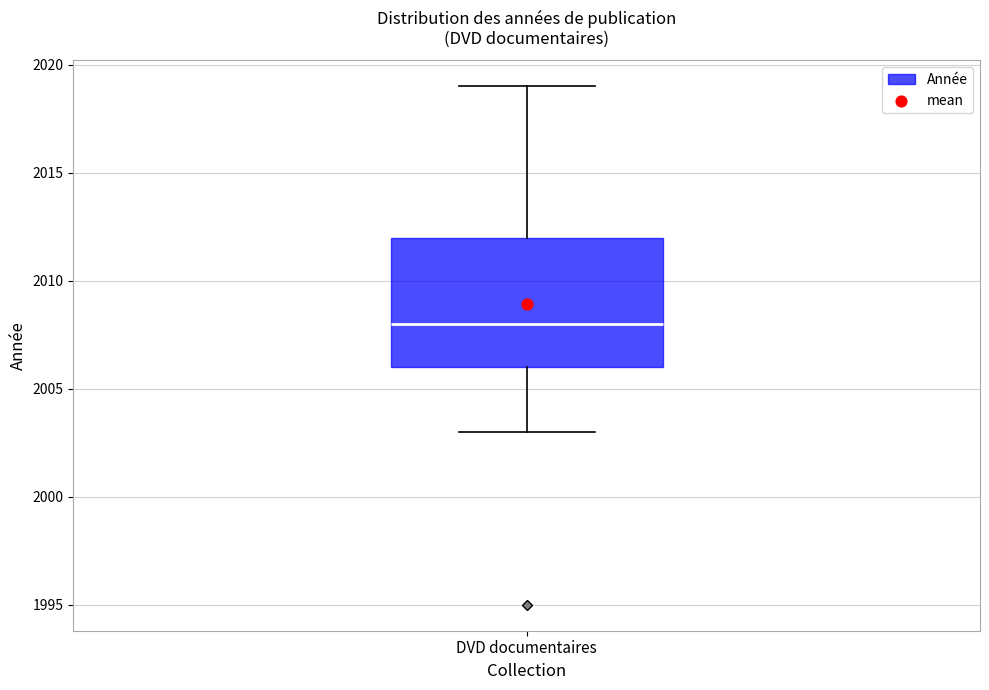

Where is the lower edge of the box for DVD documentaires on the y-axis? The values are not printed on the chart, so give them approximately, as read against the axis.

2006